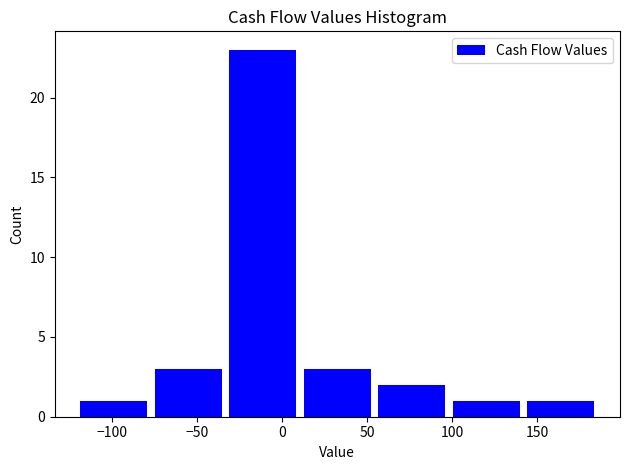

Reading left to right, transcribe this chart: for each bar, give the range it covers on the x-axis and its height. Neither the bar edges nor the heights are printed on the chart, so give them approximately, as read against the axes.

-120 to -75: 1
-75 to -35: 3
-35 to 10: 23
10 to 55: 3
55 to 100: 2
100 to 140: 1
140 to 185: 1